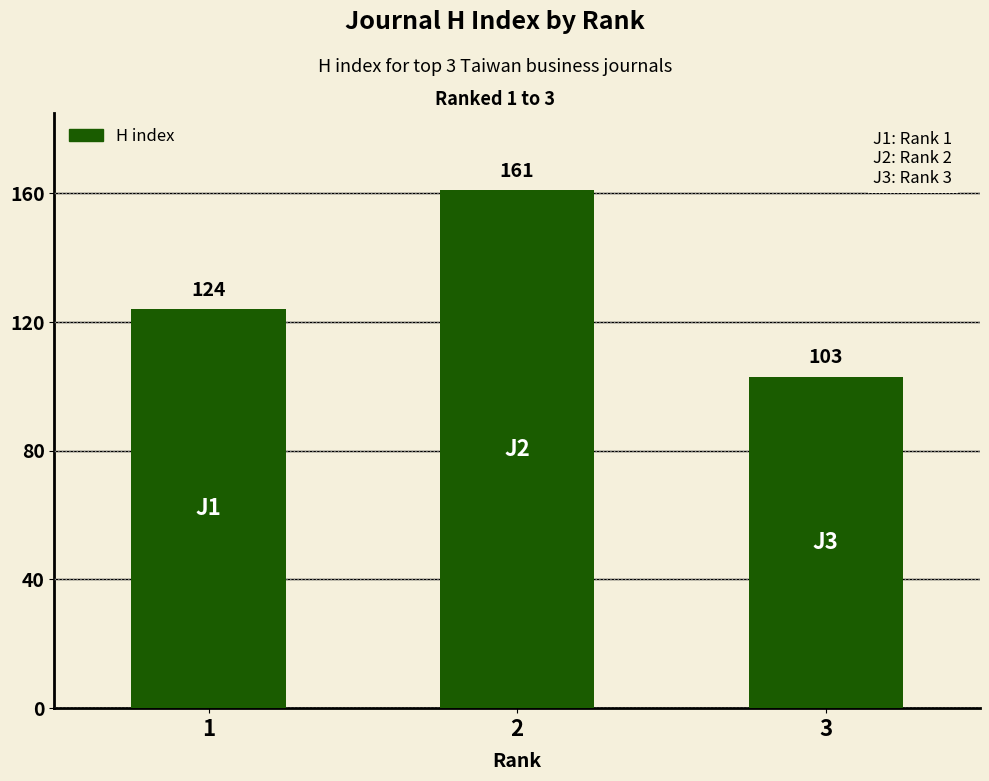

Count the values in the range 103 to 161.

3